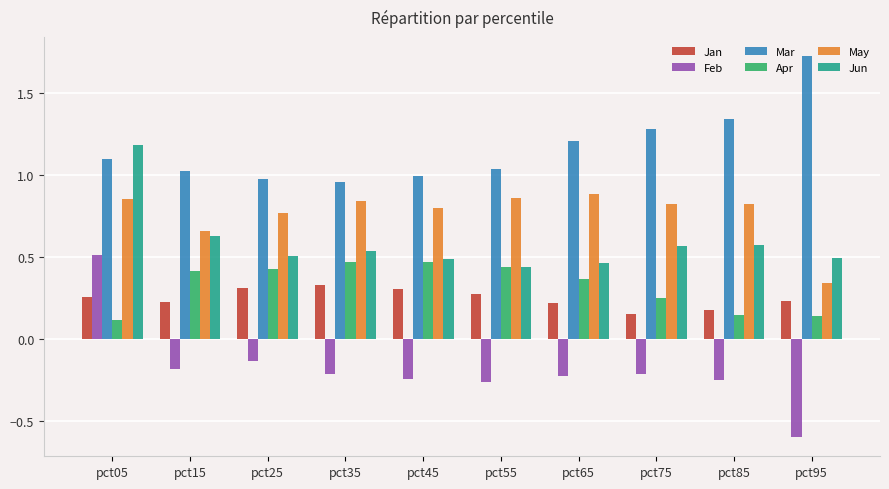

Which series has the widest spread of values?

Feb